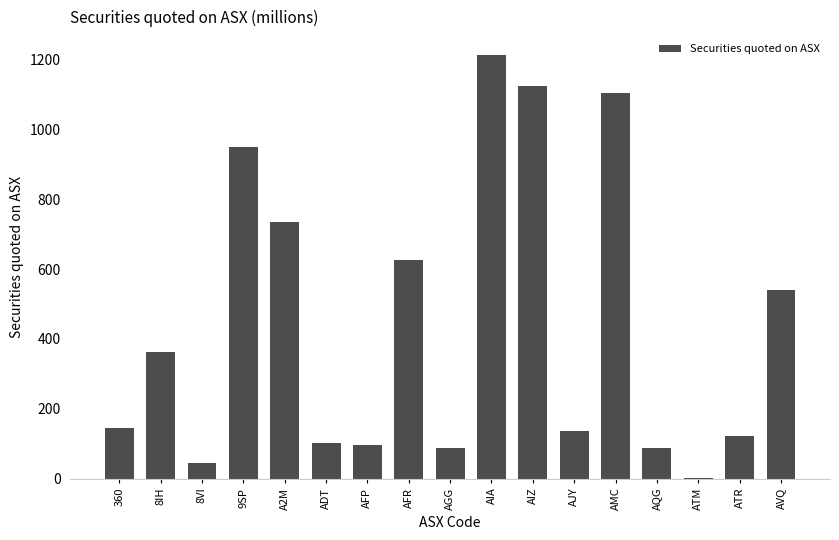

Is it true that the value at AJY is 136.0?

True